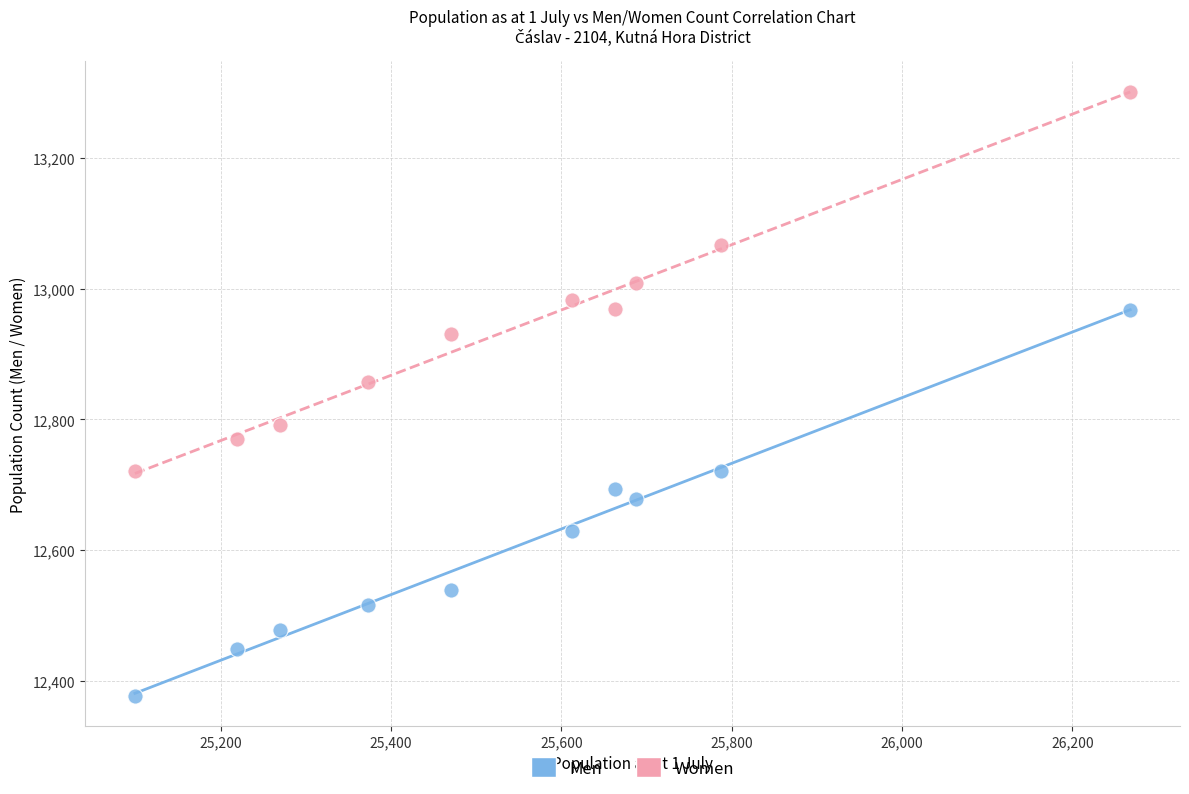

Across all data points, what is the range of Y values (max minus min)?

923